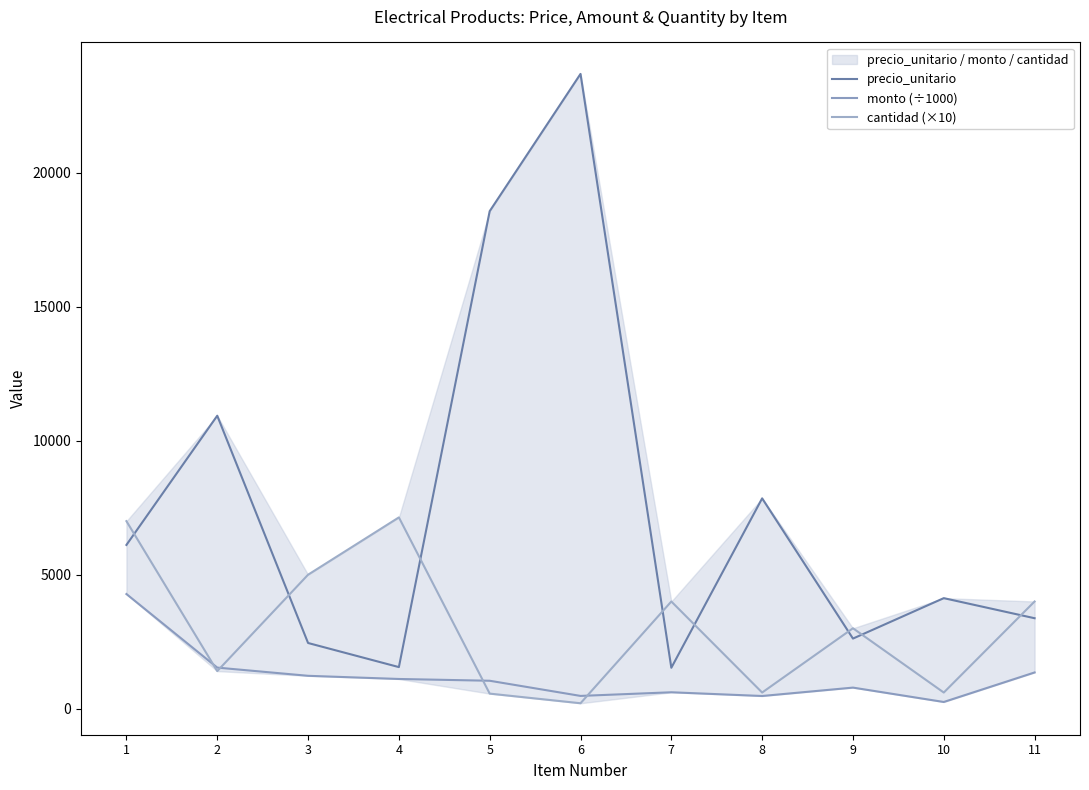

Count the number of categories in the chart.

11